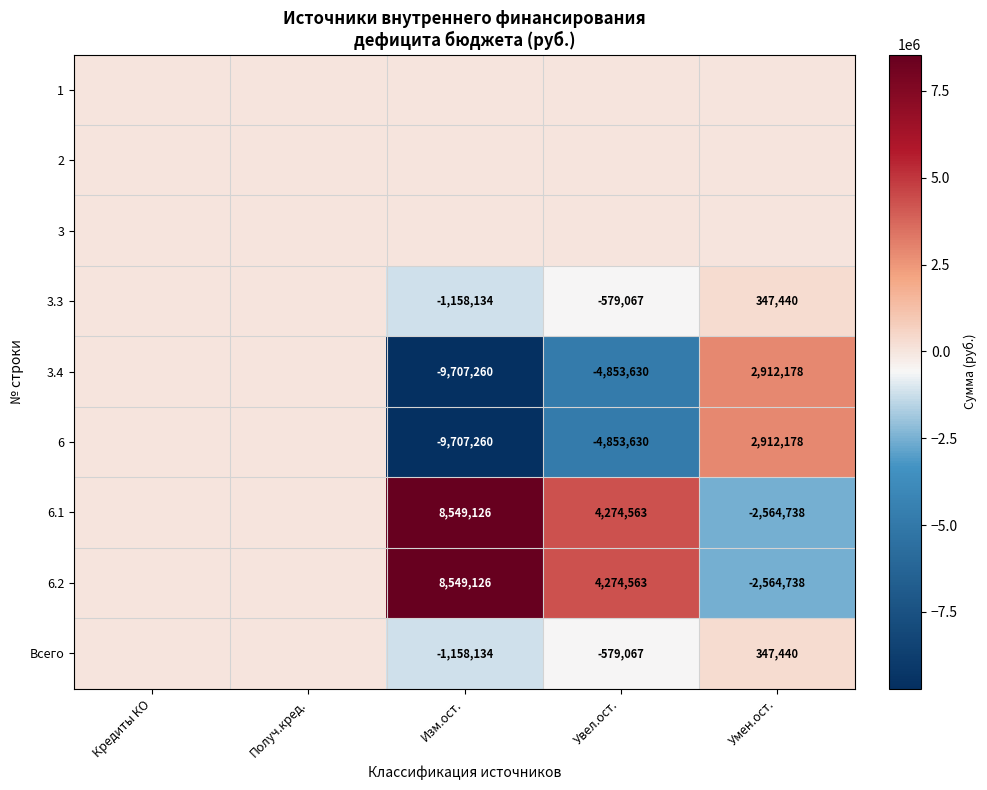

At how many categories does at least one series exceed 6381967?

1